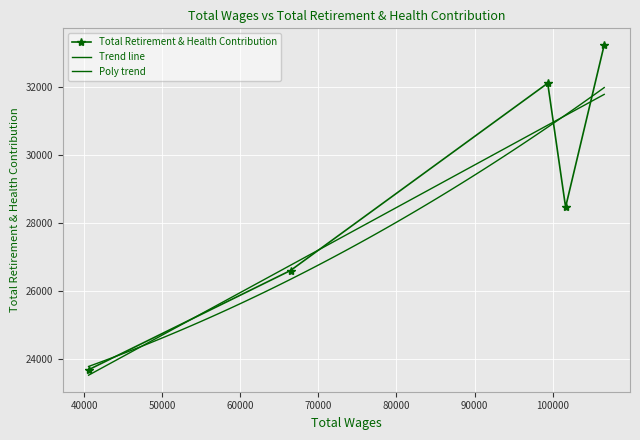

Is it true that the value at 40535.0 is 16504?

False